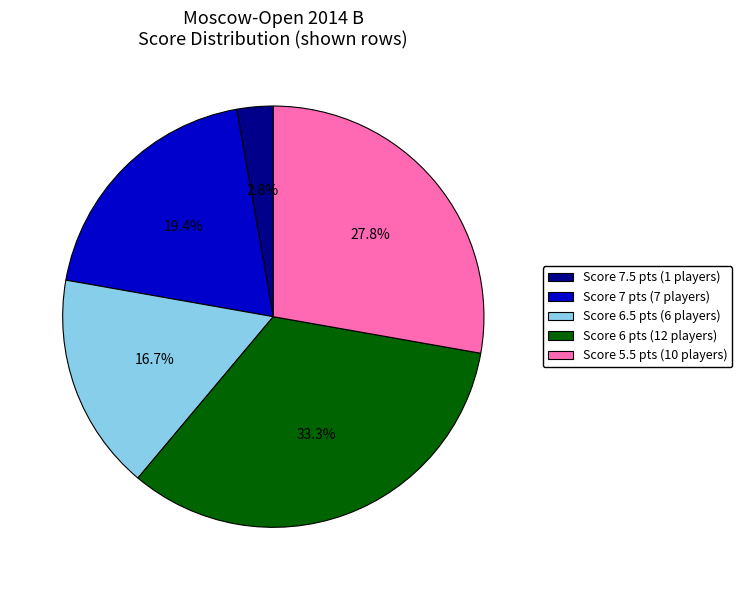

Between Score 7 pts (7 players) and Score 6.5 pts (6 players), which is larger?

Score 7 pts (7 players)